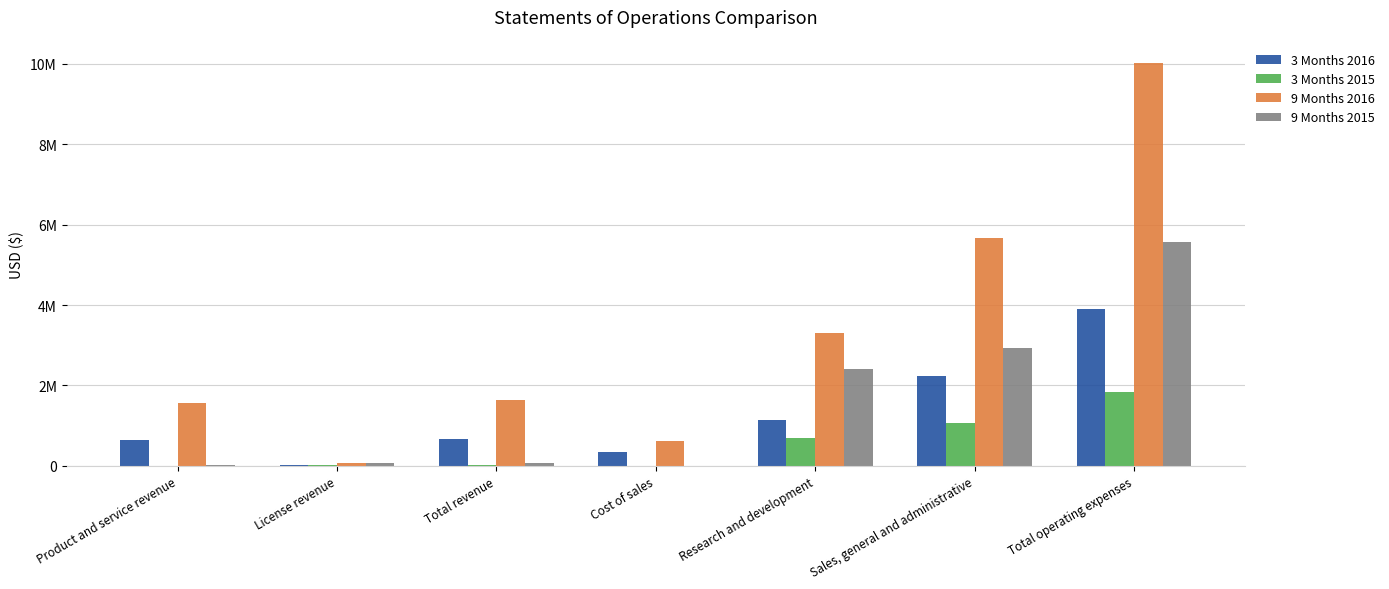

What is the difference between the maximum and minimum values in the 9 Months 2015 series?

5560716